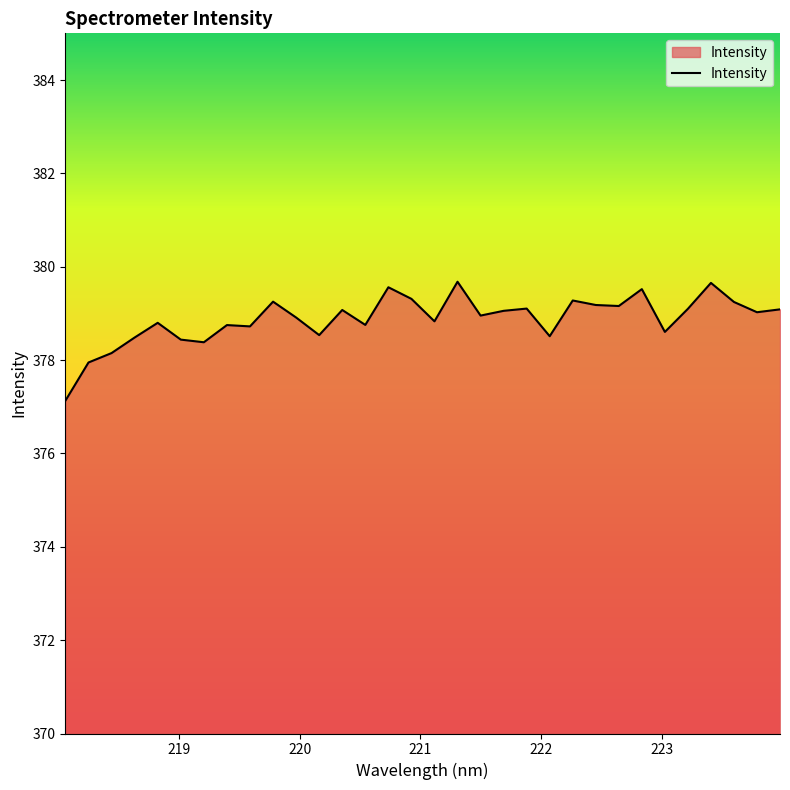

What is the greatest value displayed?

379.7